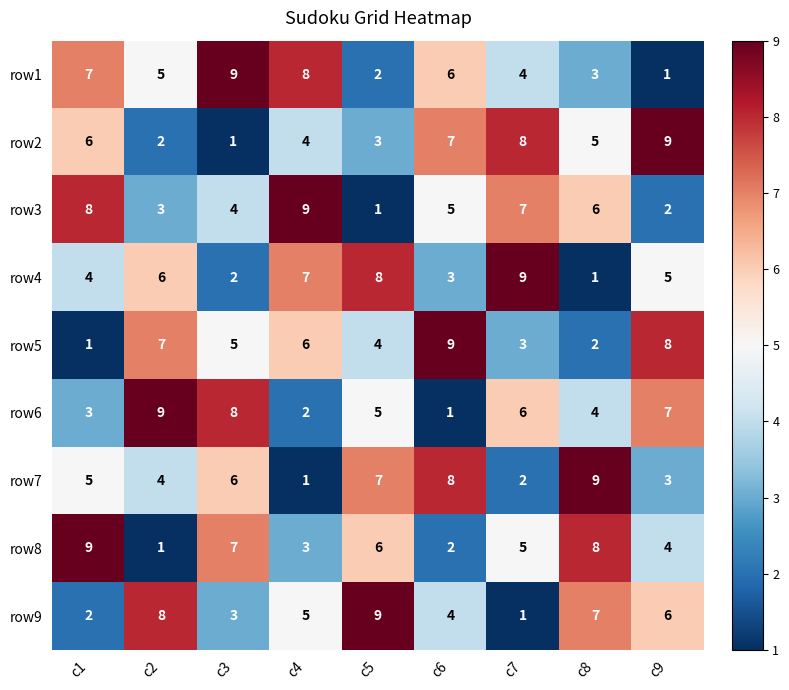

Read the row1 value at c3.

9